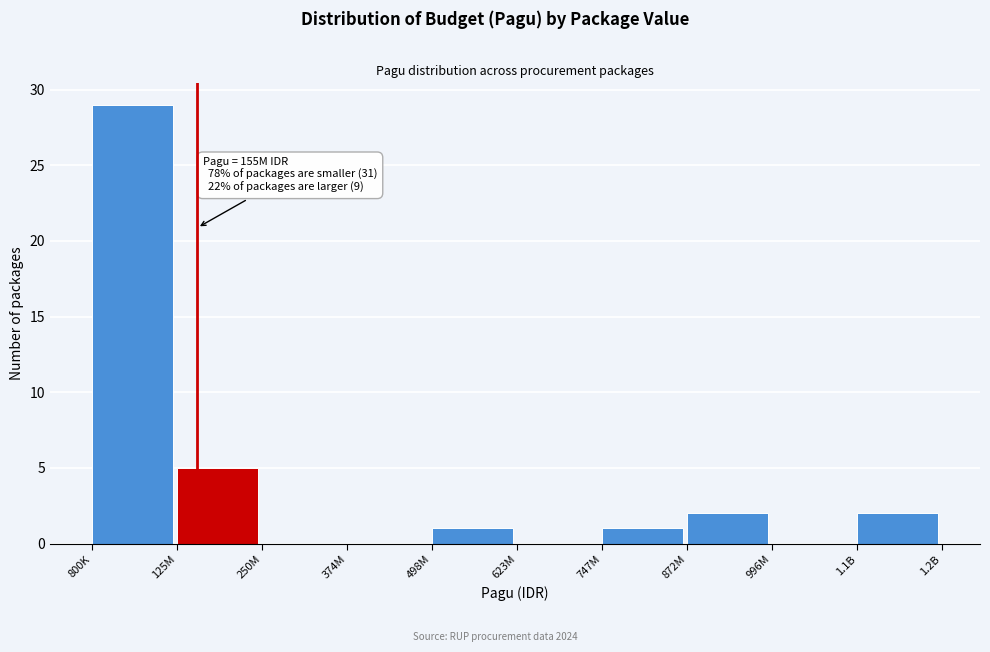

Reading right to left, list all the values displayed in this chart.

1.1B=2	996M=0	872M=2	747M=1	623M=0	498M=1	374M=0	250M=0	125M=5	800K=29